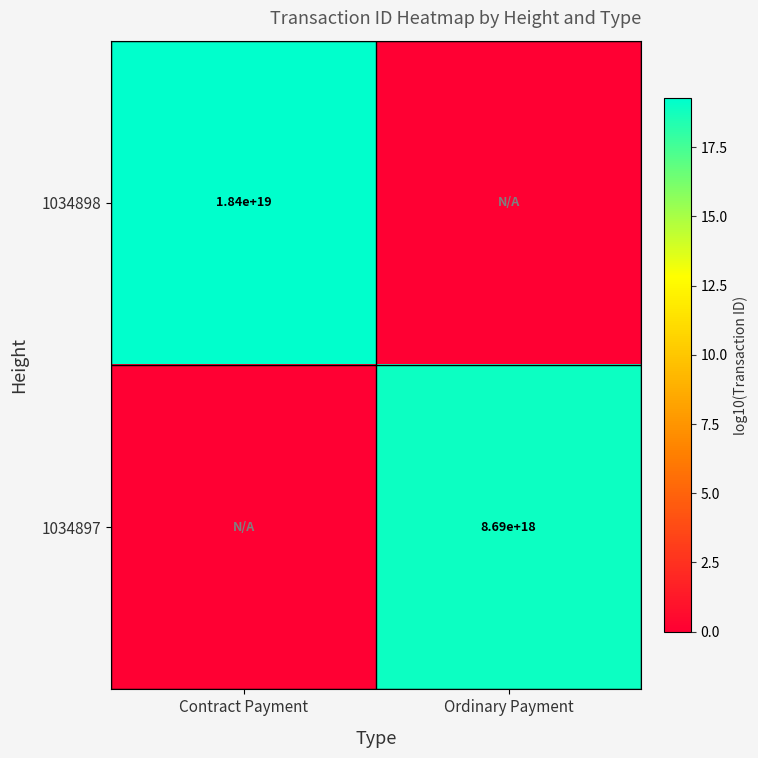

What is the maximum value shown in the chart?

19.3